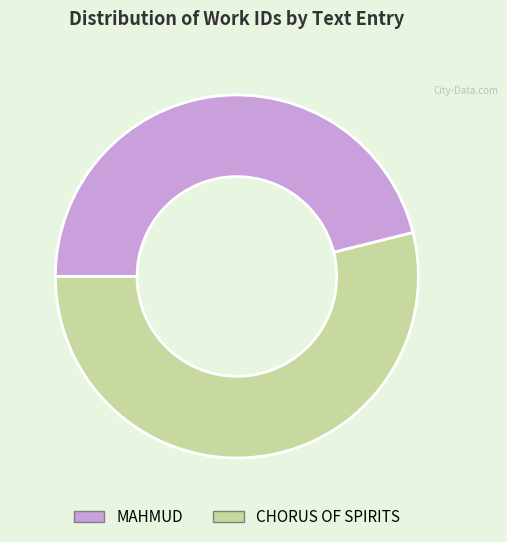

Count the number of slices in the pie.

2